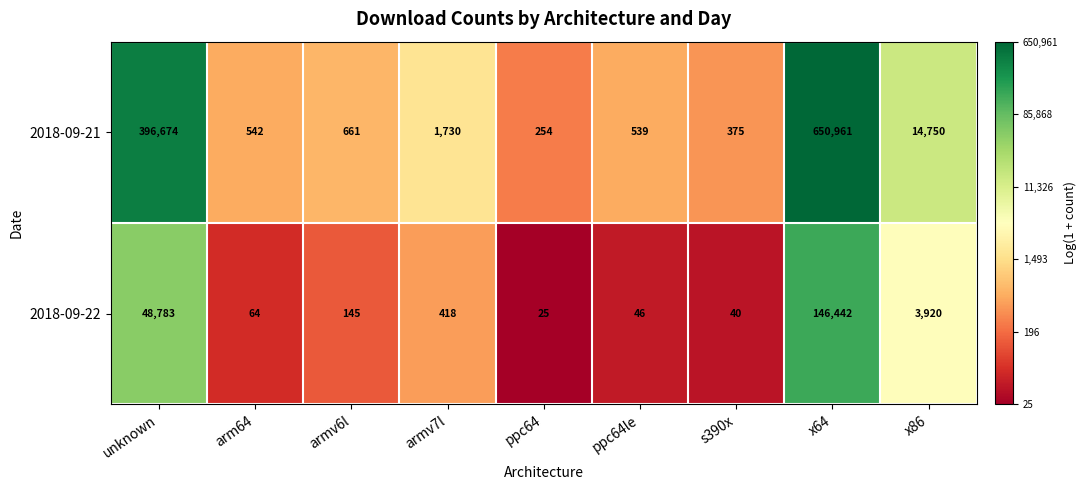

The value of 2018-09-21 at ppc64 is 254. True or false?

True